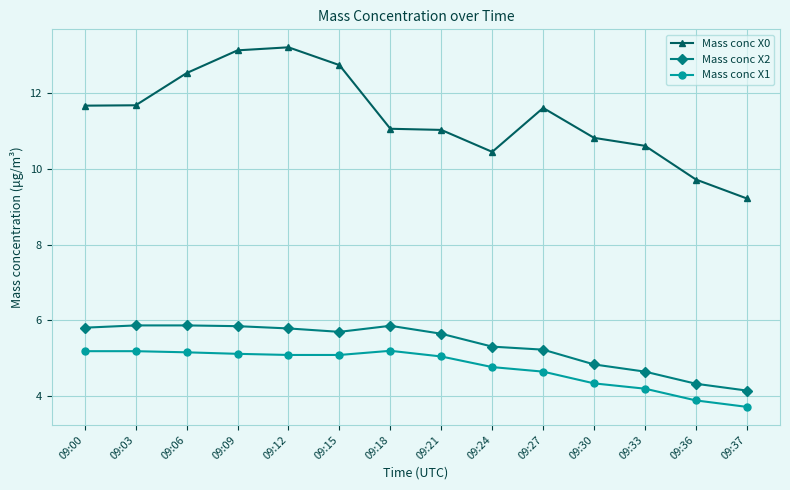

The value of Mass conc X1 at 09:36 is 1.7. True or false?

False